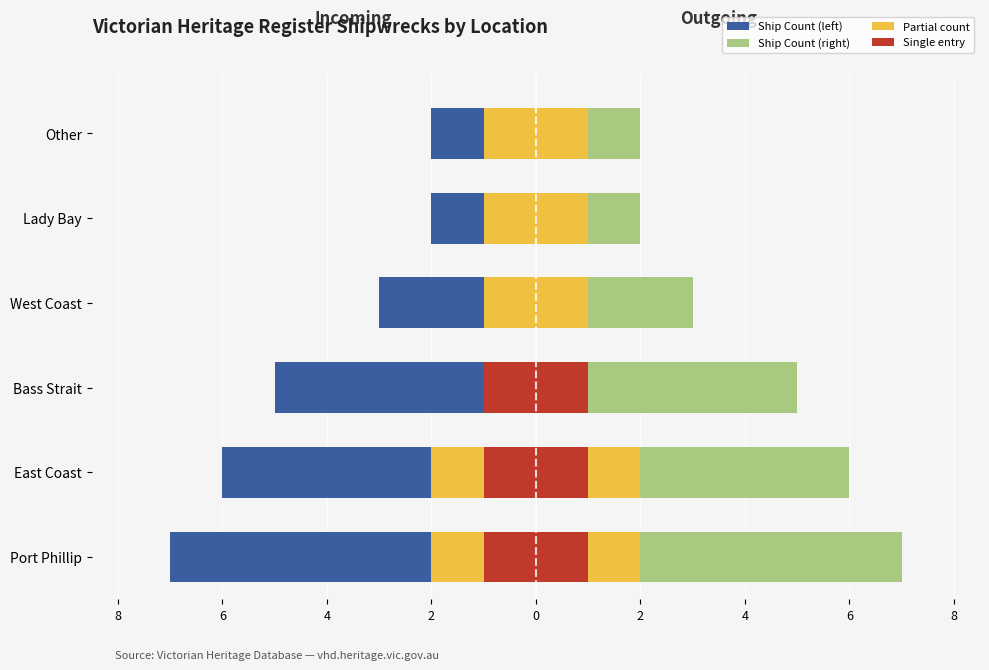

The value of Accent Right at Port Phillip is 3. True or false?

False